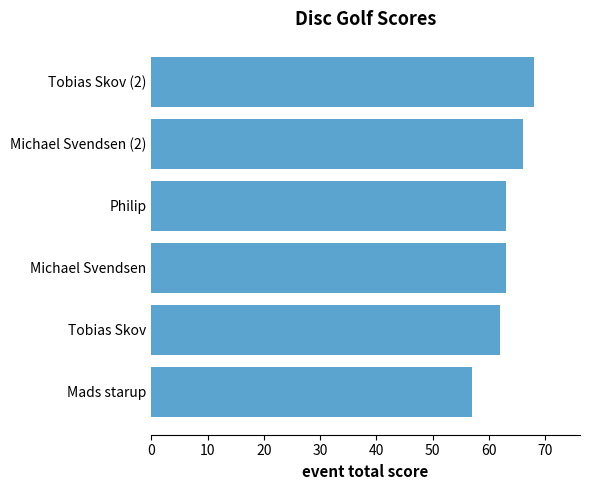

What is the difference between the maximum and second lowest values?

6